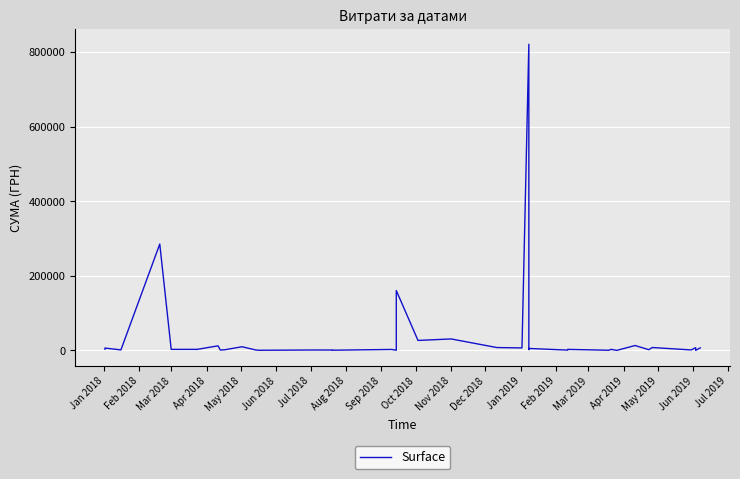

What is the difference between the maximum and second lowest values?

820551.3